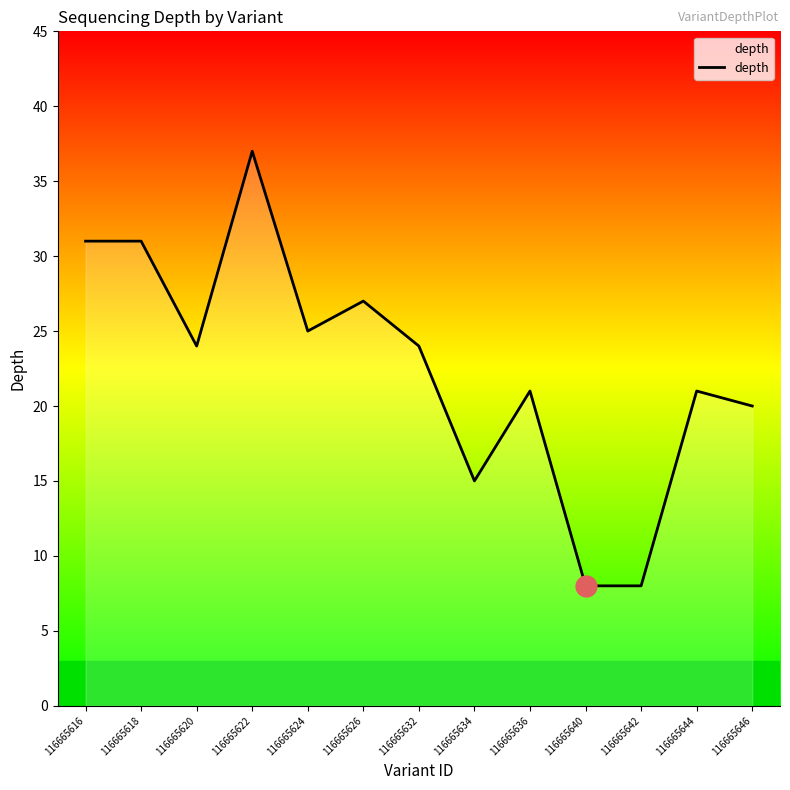

At which label does the data first exceed 24?

116665616